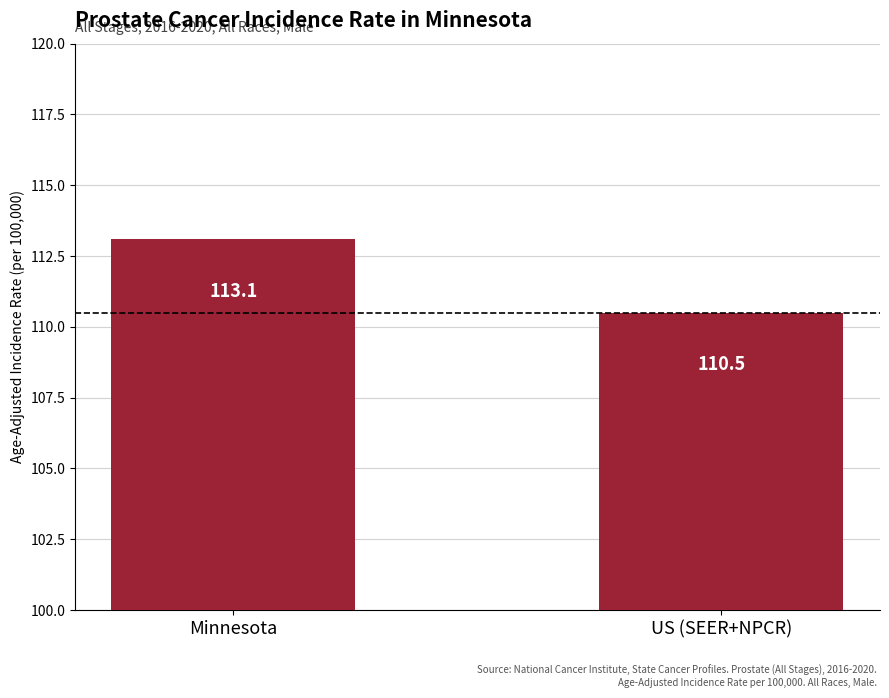

The chart shows a value of 110.5 at US (SEER+NPCR). True or false?

True